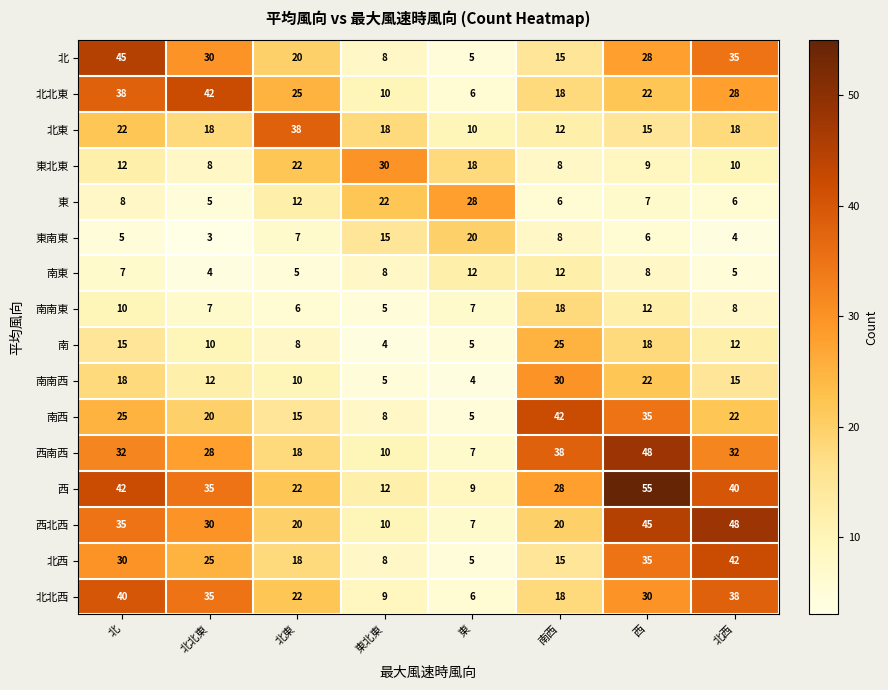

What is the sum of the 北東 values at 南西 and 東?

22